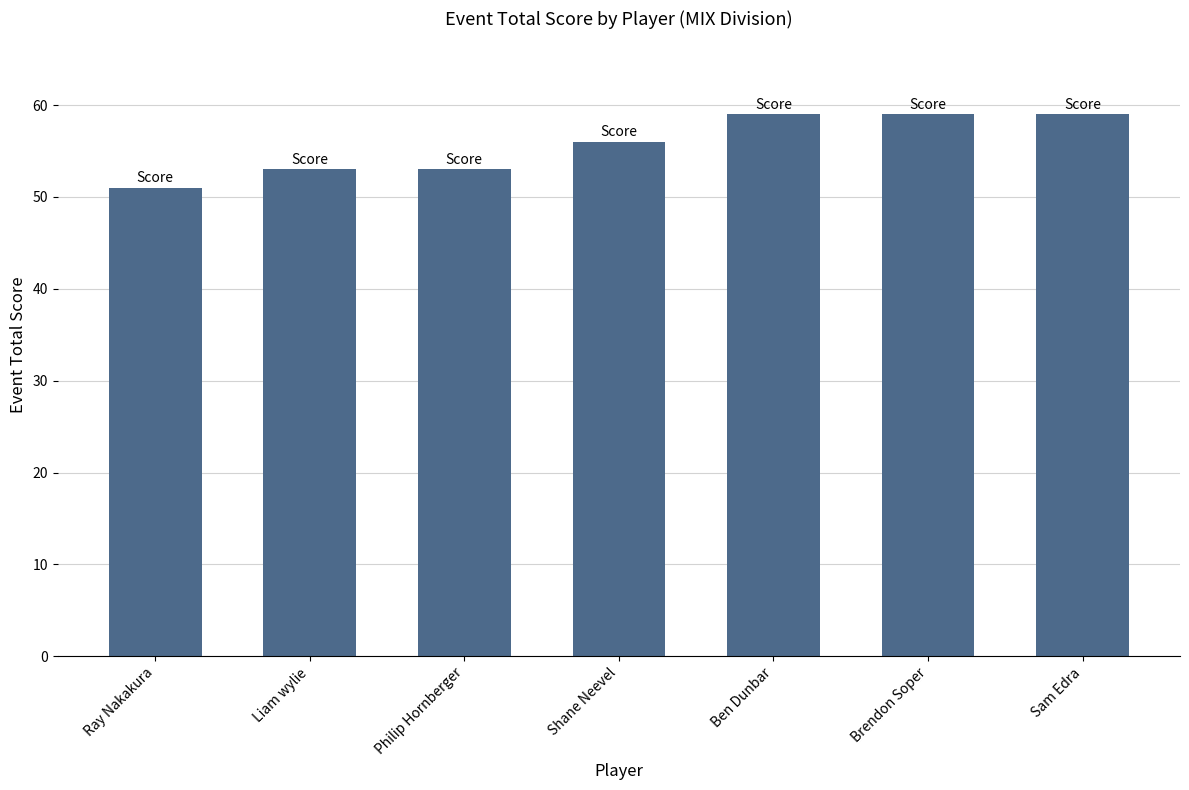

What is the ratio of the value at Brendon Soper to the value at Philip Hornberger?

1.1